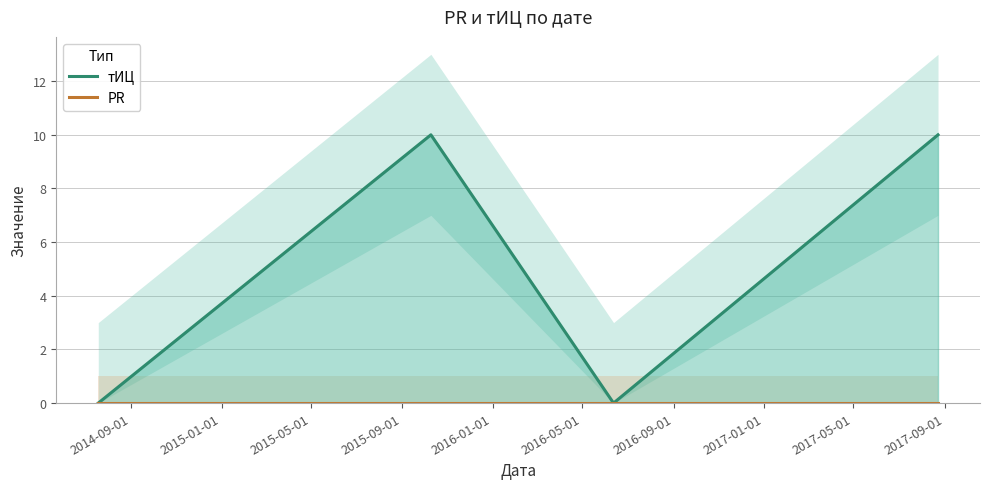

Is this an area chart (filled region under the line)?

No